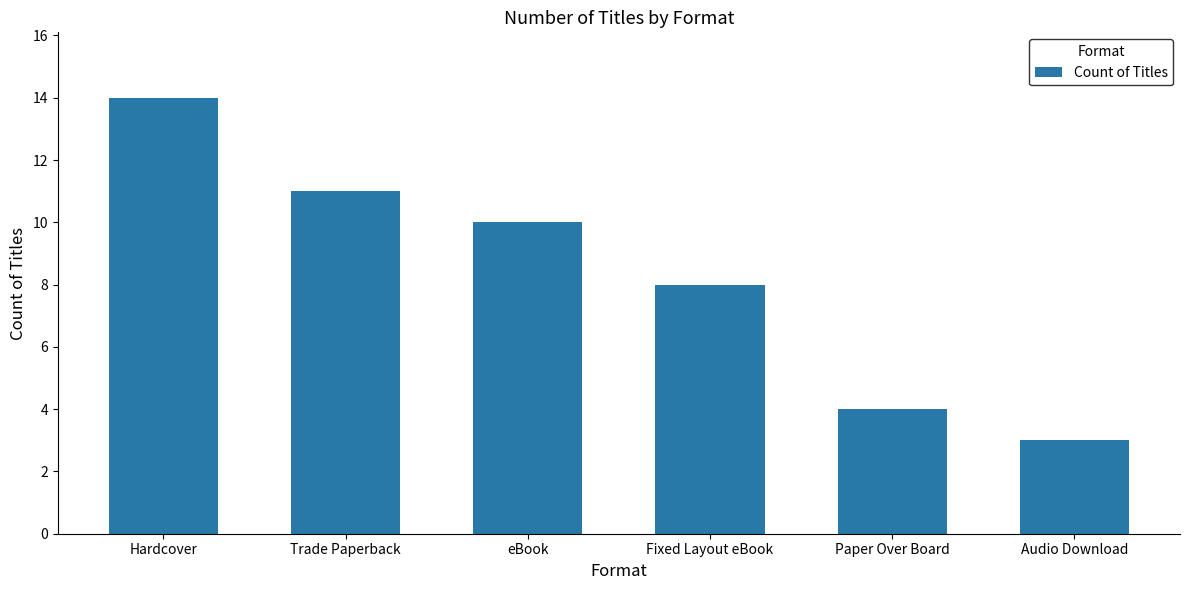

Reading right to left, extract all data points from this chart.

3	4	8	10	11	14